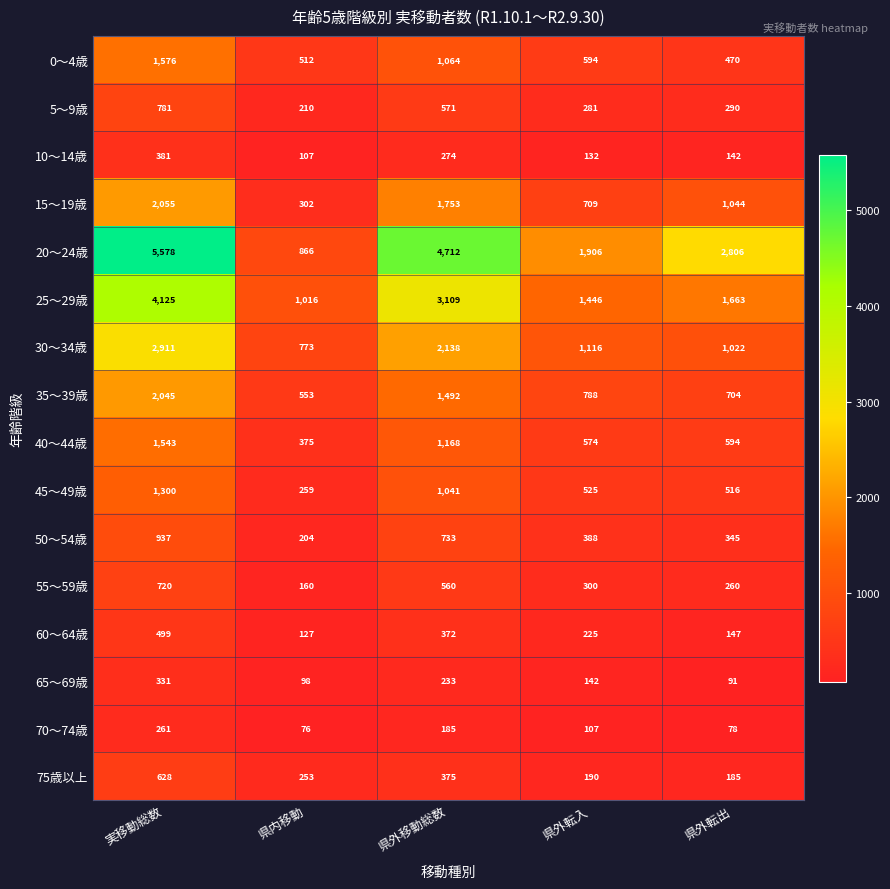

Where is 5～9歳 nearest to the value 495?

県外移動総数